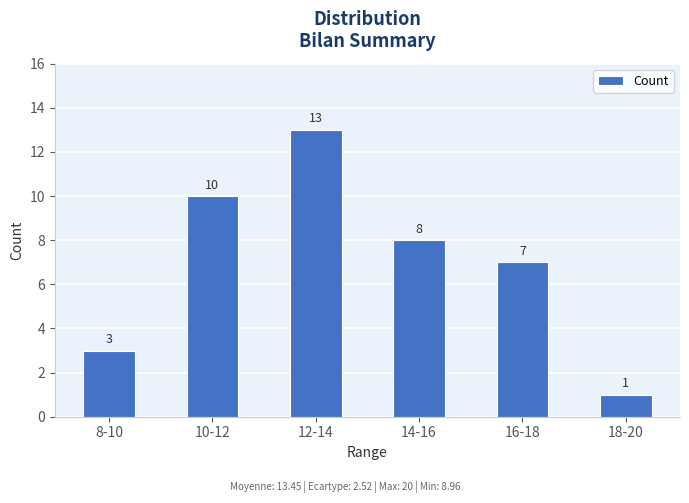

What is the difference between the maximum and minimum values?

12